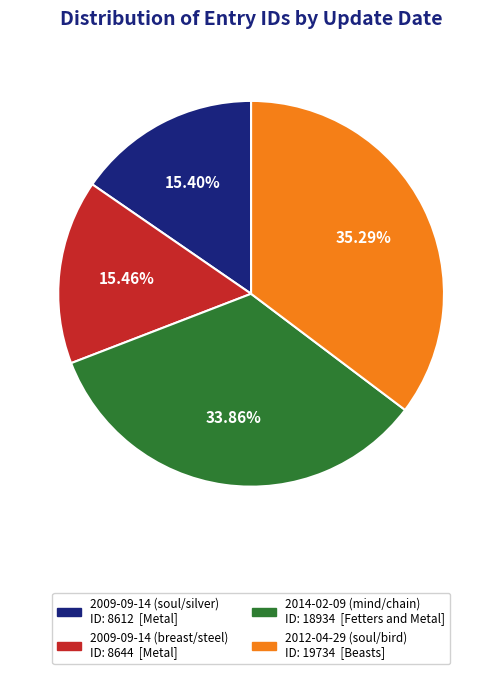

What is the ratio of the value at 2012-04-29 (soul/bird) to the value at 2009-09-14 (soul/silver)?

2.3